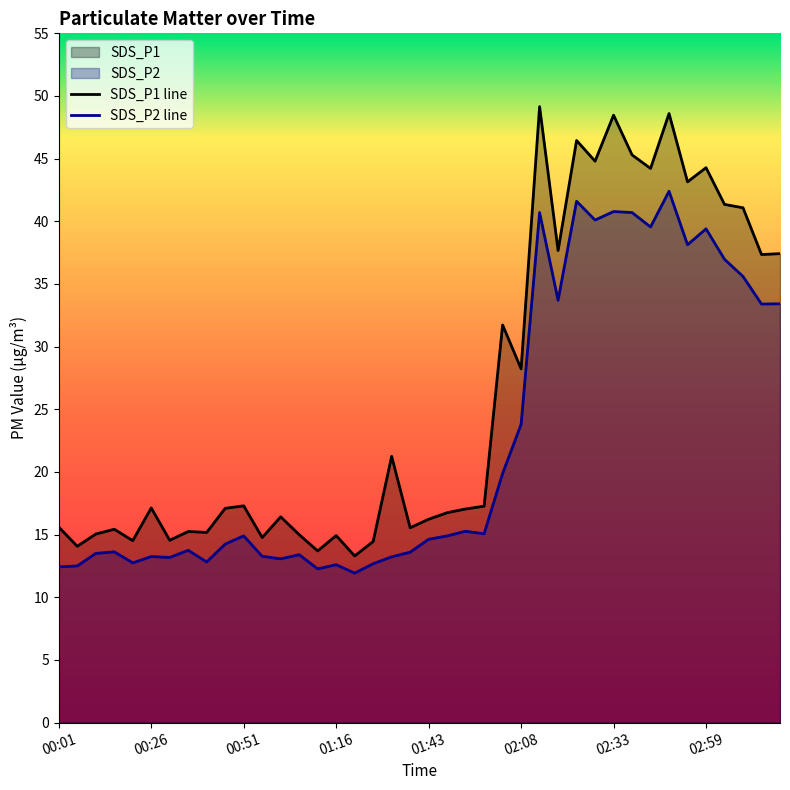

What is the difference between the maximum and second lowest values in the SDS_P1 line series?

35.5